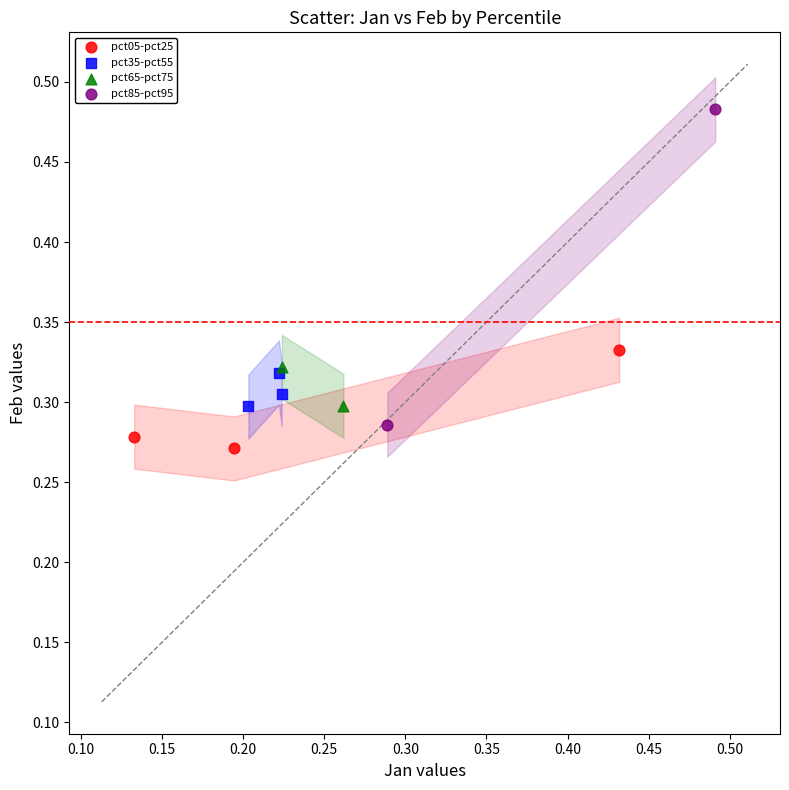

Which series contains the highest Y value?

pct85-pct95